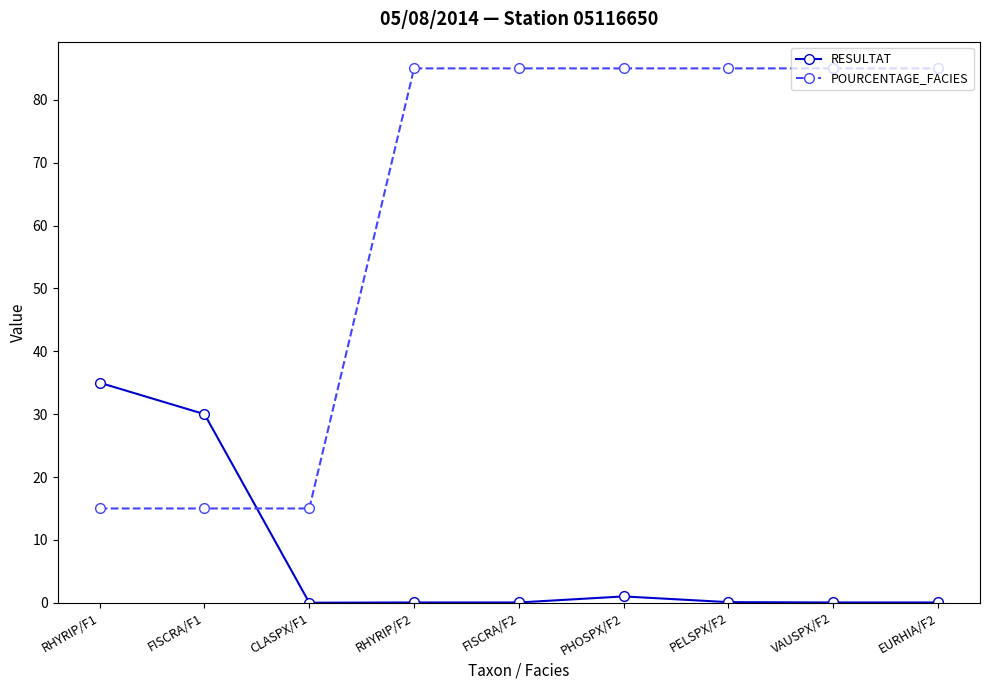

How many distinct data groups are displayed?

2